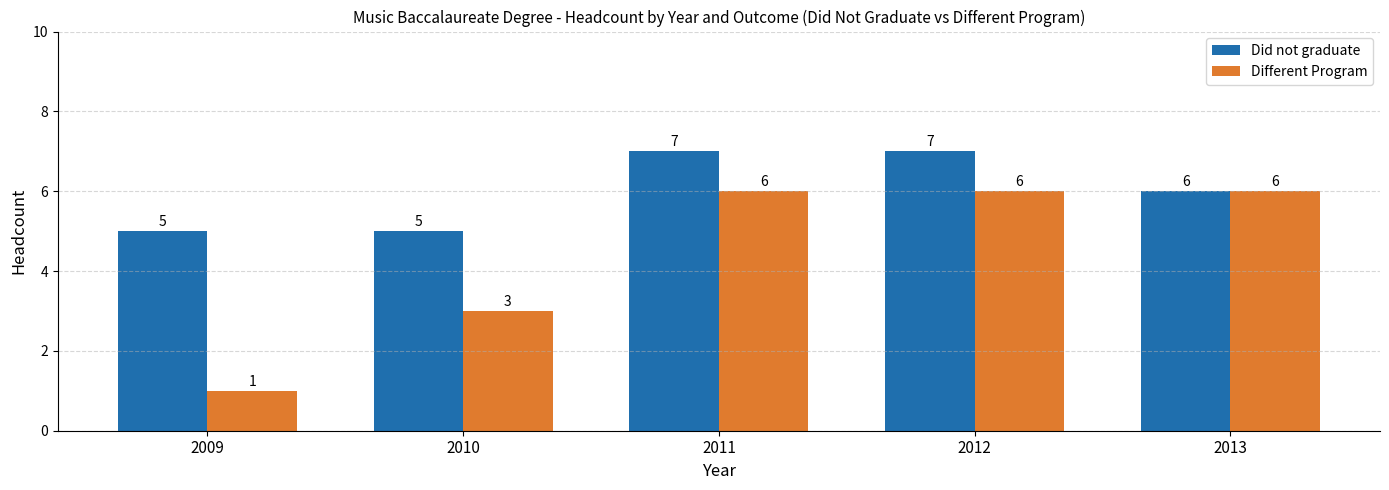

The Different Program series shows 10 at 2013. True or false?

False